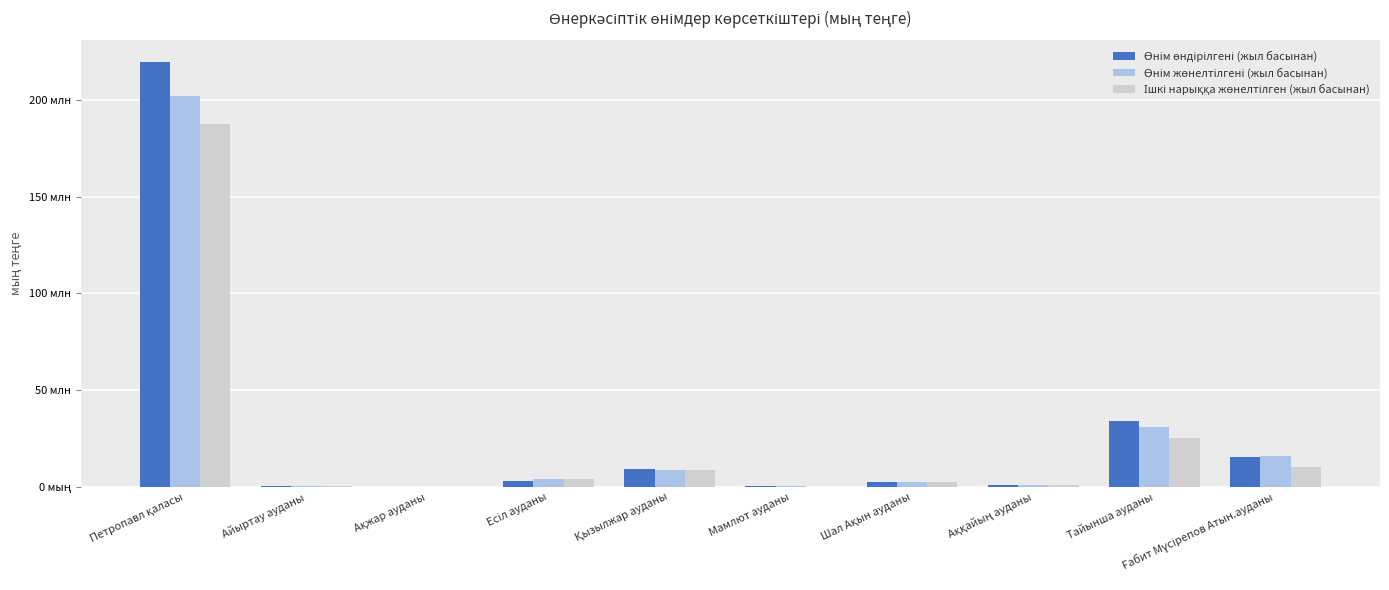

Reading left to right, transcribe all the data shown in this chart.

Өнім өндірілгені (жыл басынан): Петропавл қаласы=219653077	Айыртау ауданы=472388	Ақжар ауданы=178884	Есіл ауданы=3160350	Қызылжар ауданы=9028973	Мамлют ауданы=650184	Шал Ақын ауданы=2390671	Аққайың ауданы=1230655	Тайынша ауданы=33926072	Ғабит Мүсірепов Атын.ауданы=15550411
Өнім жөнелтілгені (жыл басынан): Петропавл қаласы=202179894	Айыртау ауданы=472388	Ақжар ауданы=178884	Есіл ауданы=4062948	Қызылжар ауданы=8985544	Мамлют ауданы=656804	Шал Ақын ауданы=2390671	Аққайың ауданы=909420	Тайынша ауданы=31128079	Ғабит Мүсірепов Атын.ауданы=16184506
Ішкі нарыққа жөнелтілген (жыл басынан): Петропавл қаласы=187444940	Айыртау ауданы=472388	Ақжар ауданы=178884	Есіл ауданы=4062948	Қызылжар ауданы=8762183	Мамлют ауданы=128578	Шал Ақын ауданы=2390671	Аққайың ауданы=830132	Тайынша ауданы=25161634	Ғабит Мүсірепов Атын.ауданы=10319500